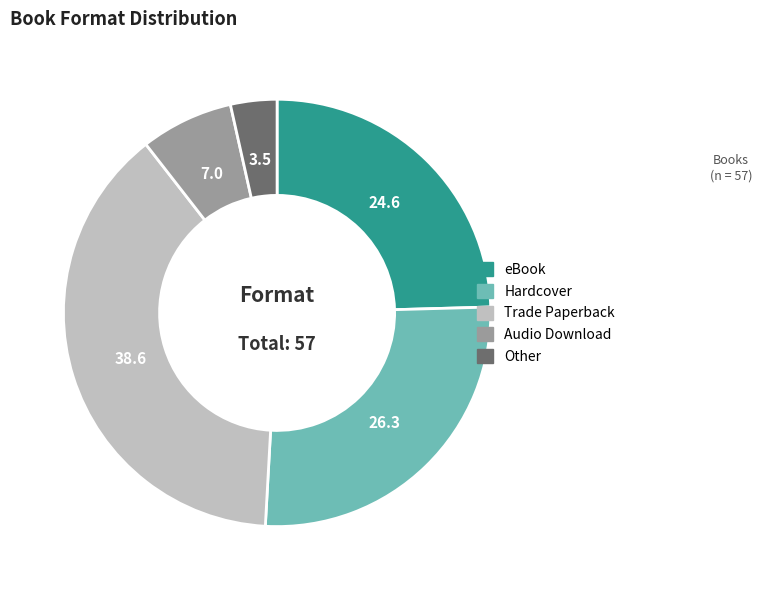

Does any single category account for the majority?

No